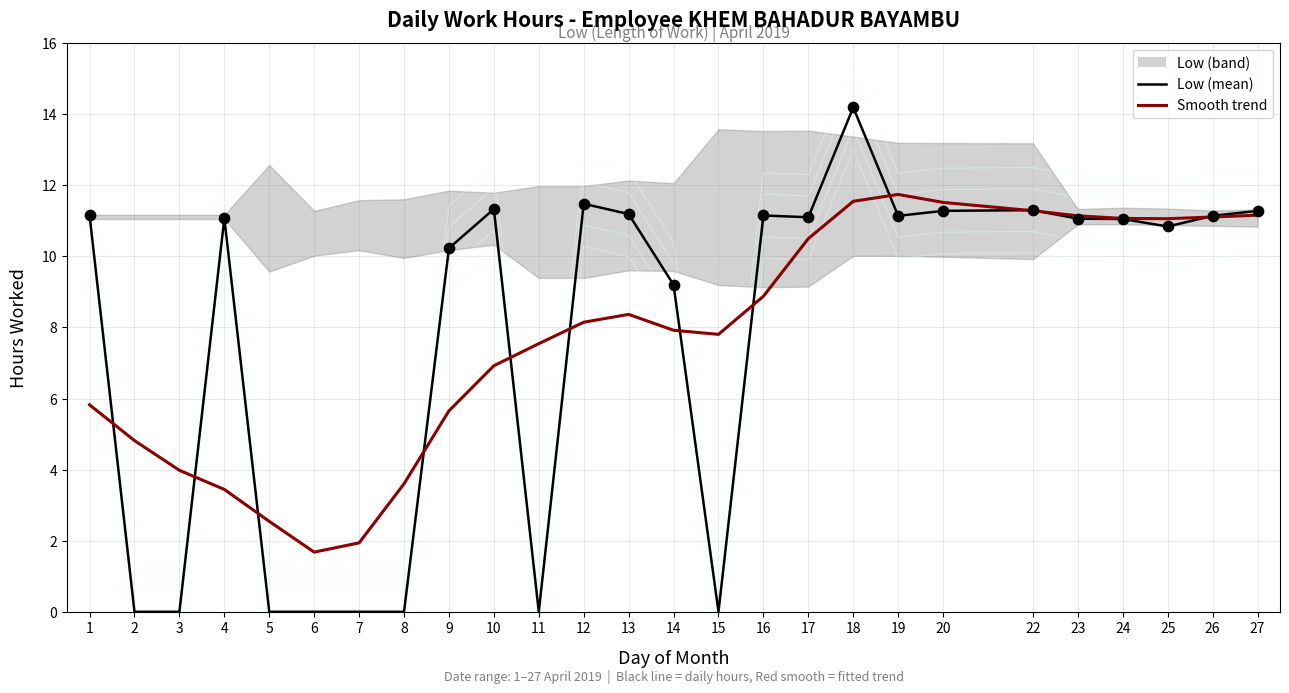

Which series has the largest total across all categories?

Low (mean)